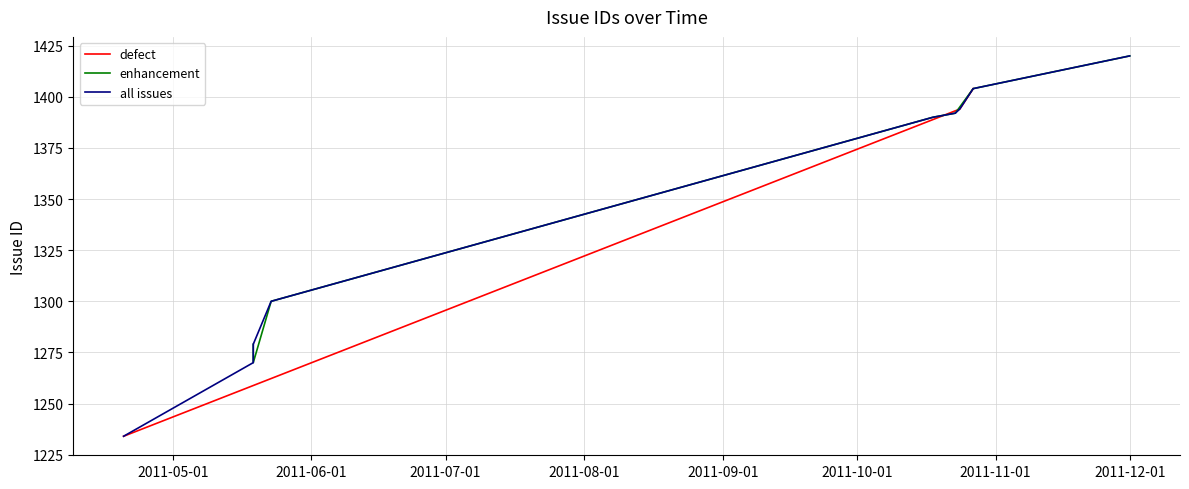

What is the minimum value for defect?

1234